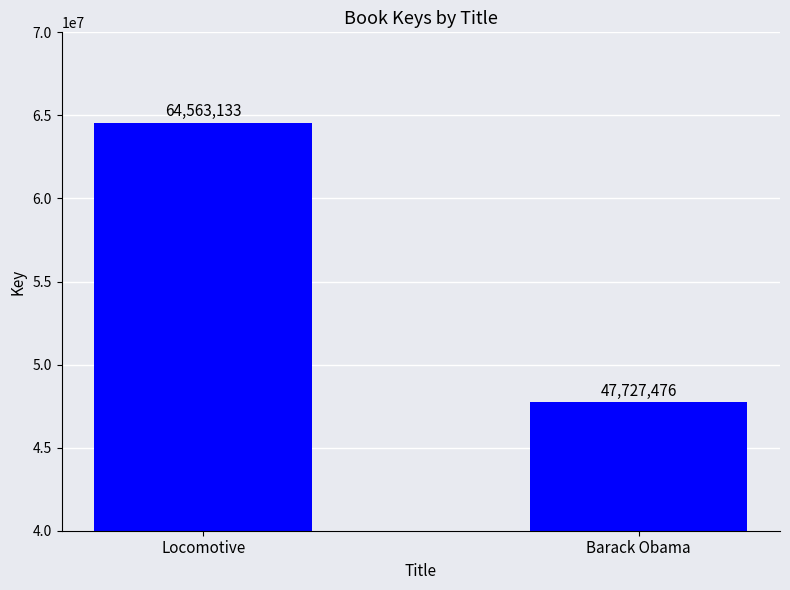

What is the label of the 1st bar from the right?

Barack Obama